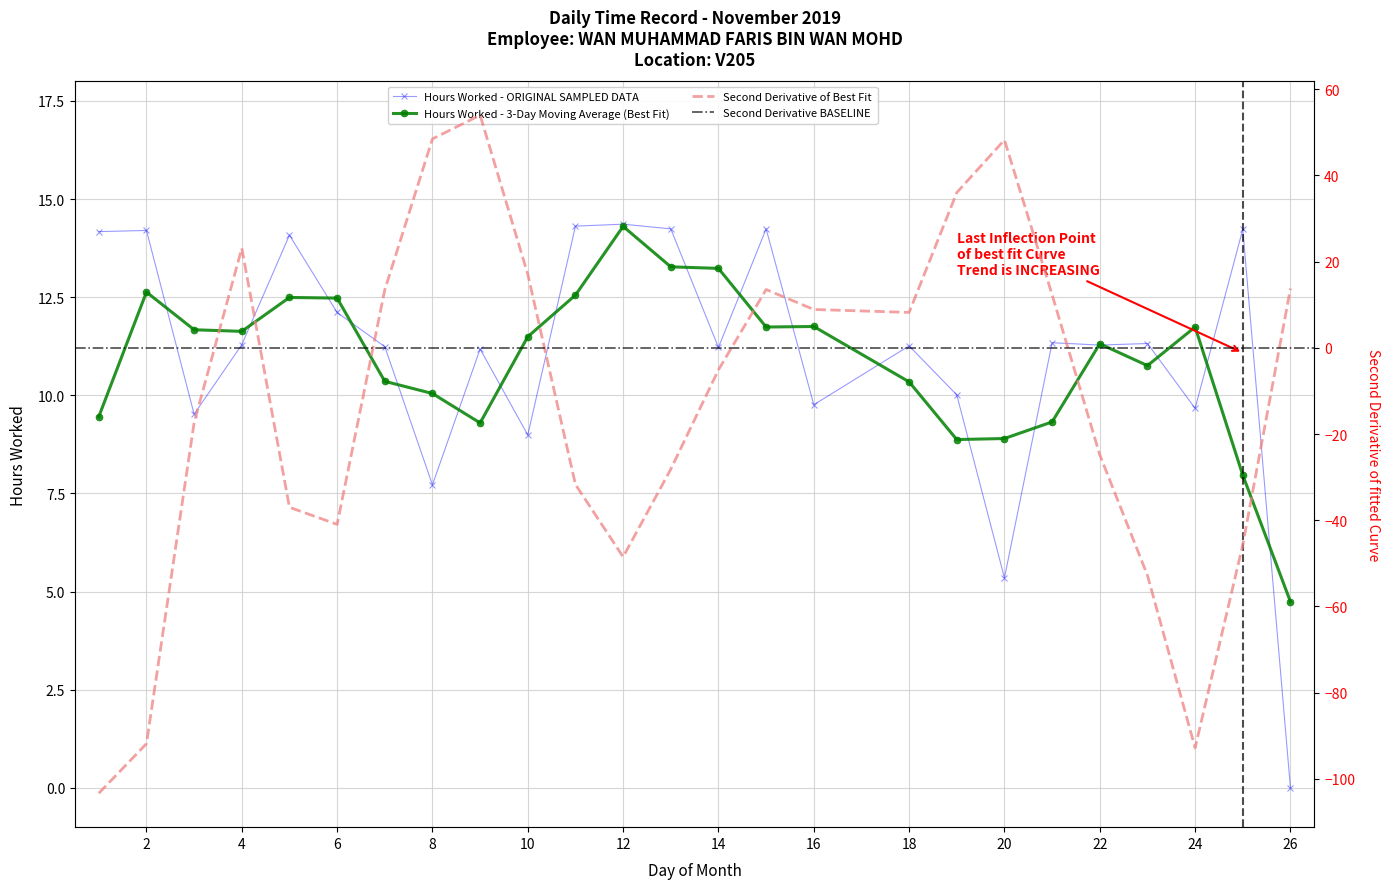

Between 25 and 10, which is larger?

25